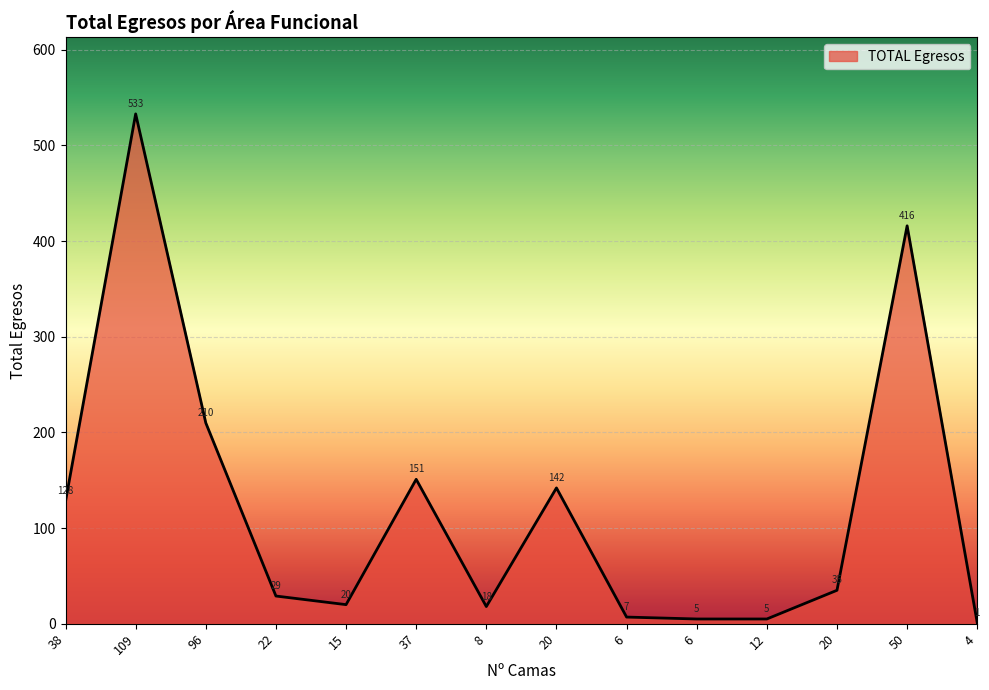

Is this an area chart (filled region under the line)?

Yes